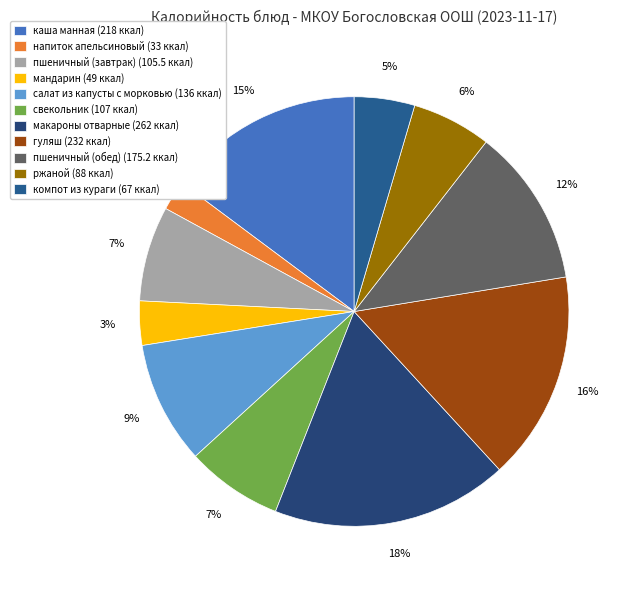

To the nearest percent, what portion does свекольник represent?

7%